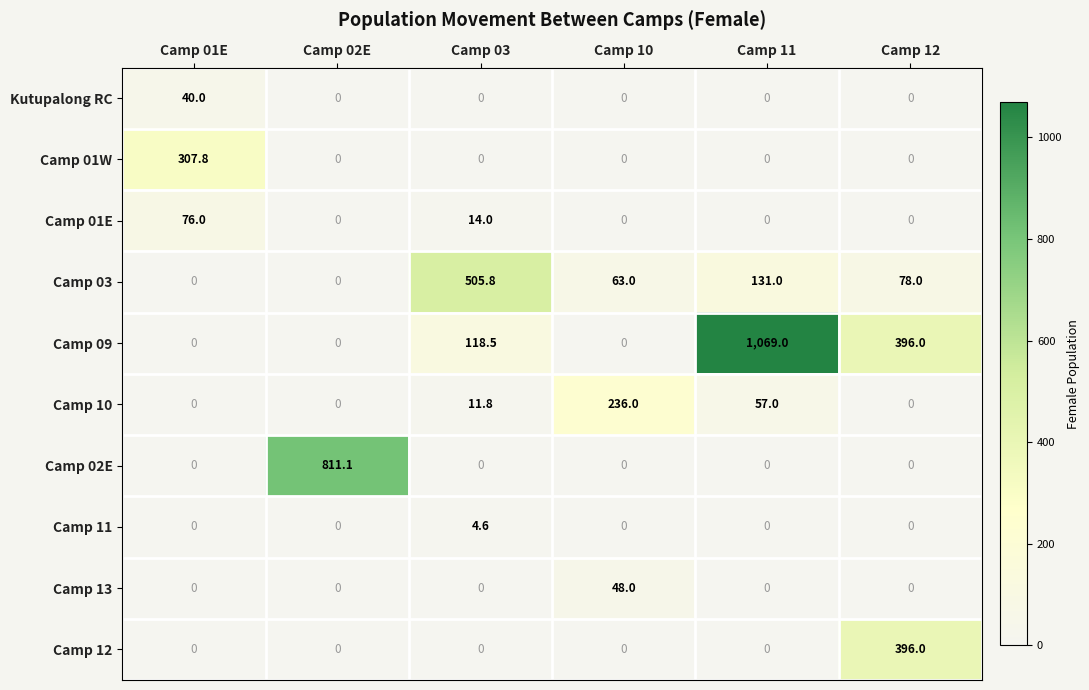

What is the total value across all series at Camp 10?

347.0